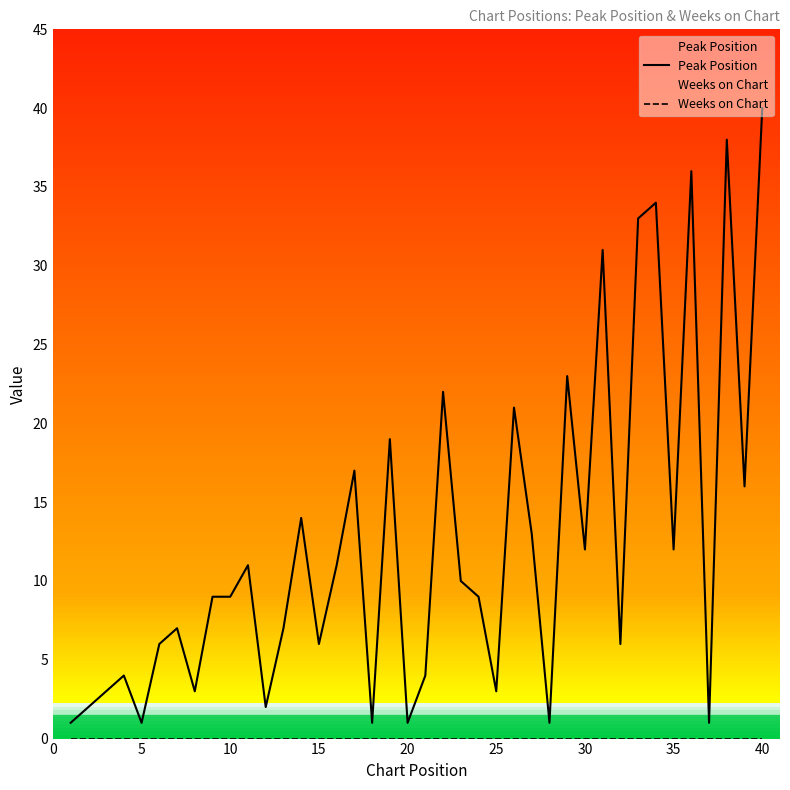

Which category has the highest value across all series?

40